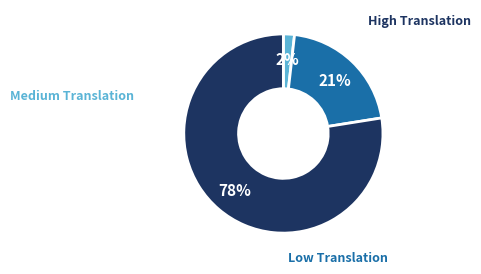

Is there any slice that represents more than half of the pie?

Yes